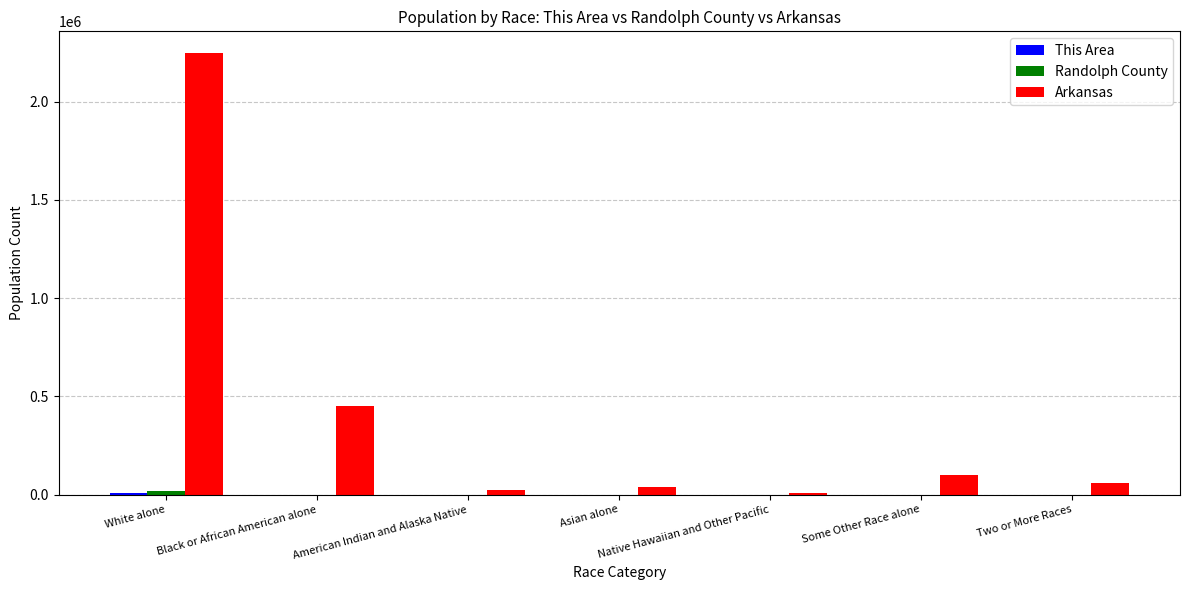

At which label is Arkansas closest to 1125546?

Black or African American alone